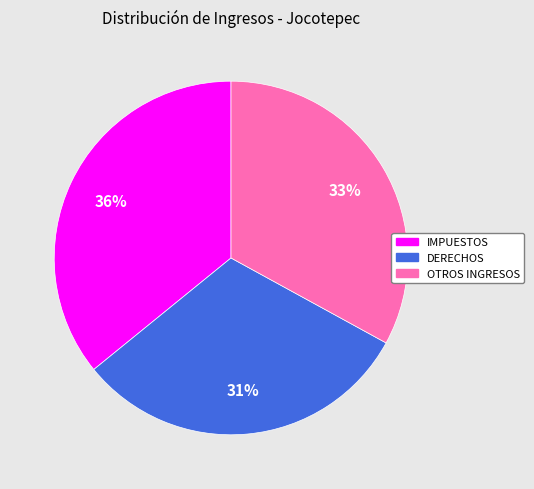

Is there any slice that represents more than half of the pie?

No